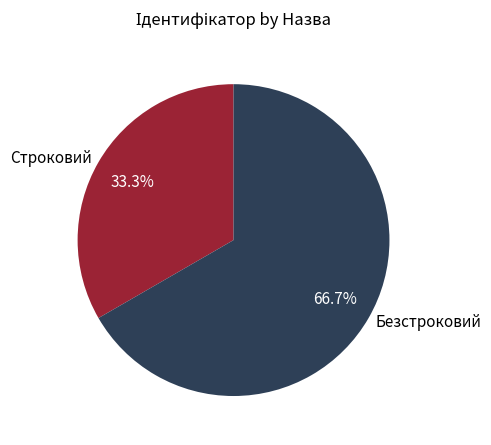

The Безстроковий slice represents 59% of the pie. True or false?

False